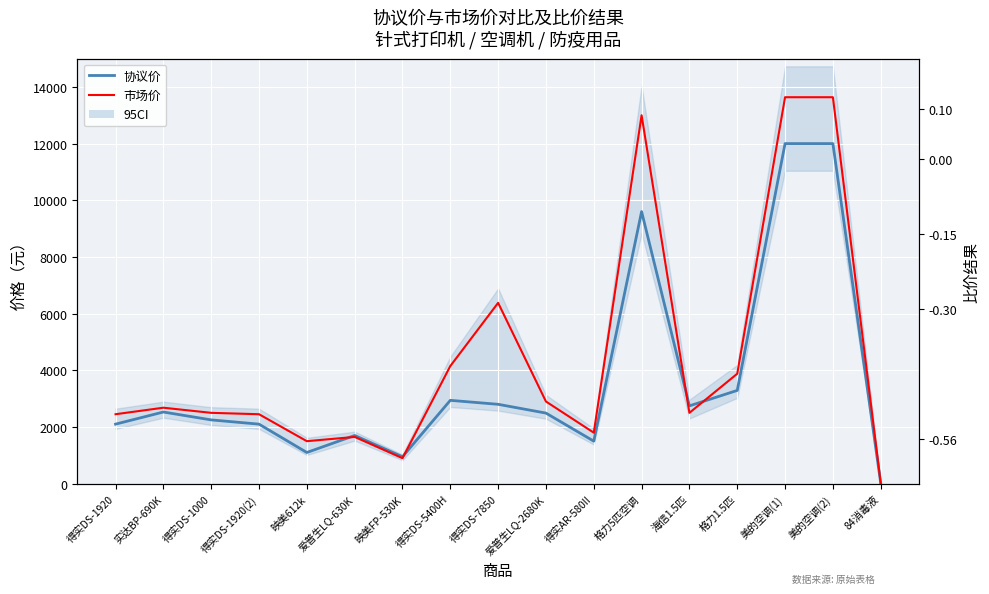

Between 美的空调(2) and 海信1.5匹, which is larger?

美的空调(2)